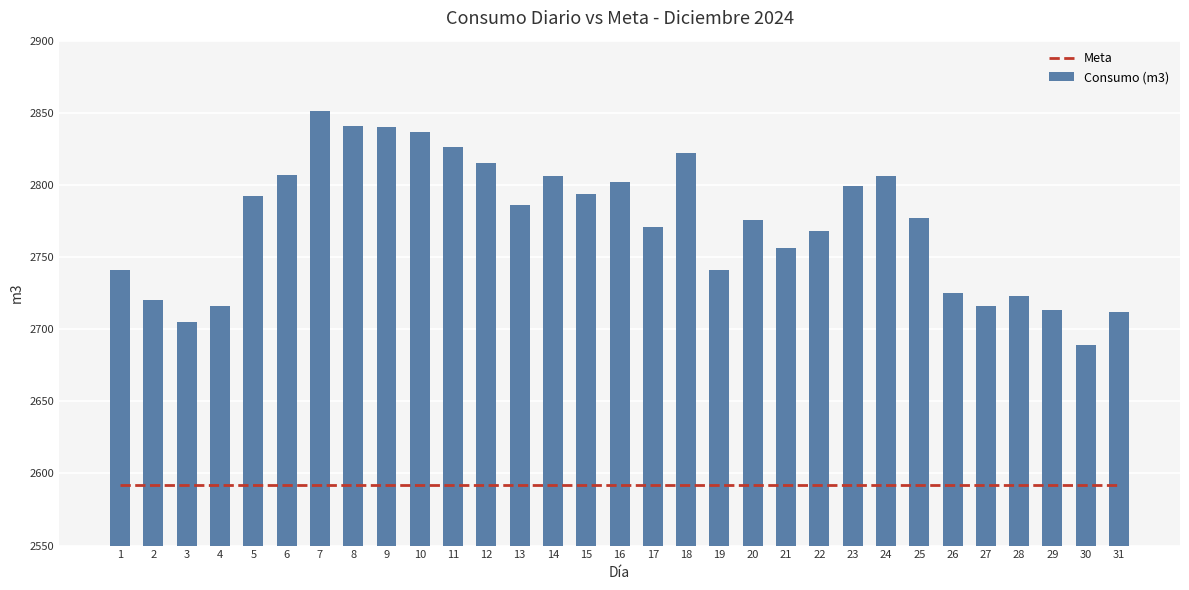

Reading right to left, what are all the values shown in this chart?

Meta: 2592	2592	2592	2592	2592	2592	2592	2592	2592	2592	2592	2592	2592	2592	2592	2592	2592	2592	2592	2592	2592	2592	2592	2592	2592	2592	2592	2592	2592	2592	2592
Consumo (m3): 2712	2689	2713	2723	2716	2725	2777	2806	2799	2768	2756	2776	2741	2822	2771	2802	2794	2806	2786	2815	2826	2837	2840	2841	2851	2807	2792	2716	2705	2720	2741